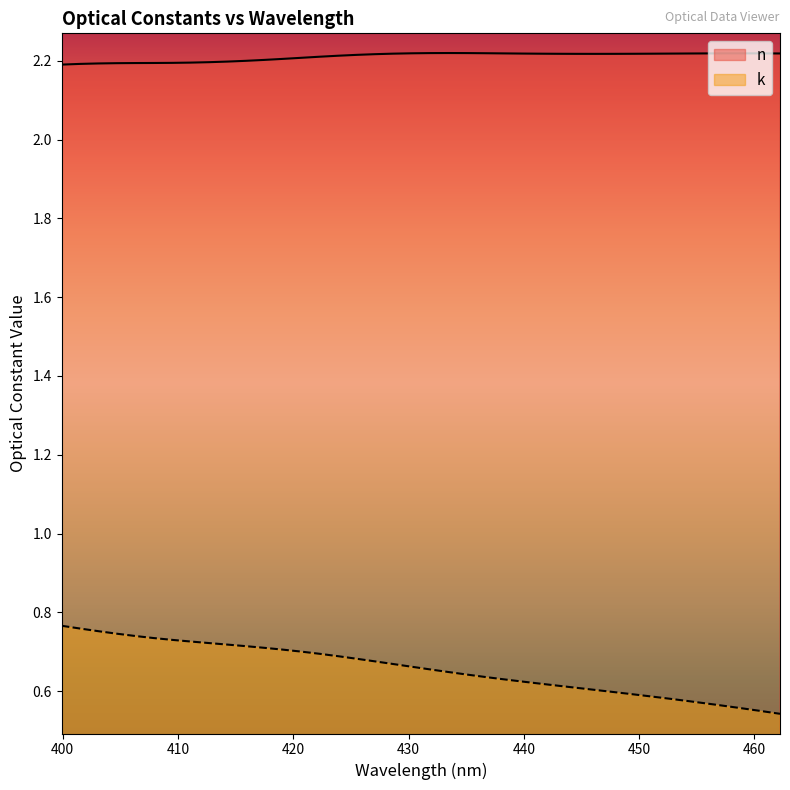

What is the average value of the k series?

0.7